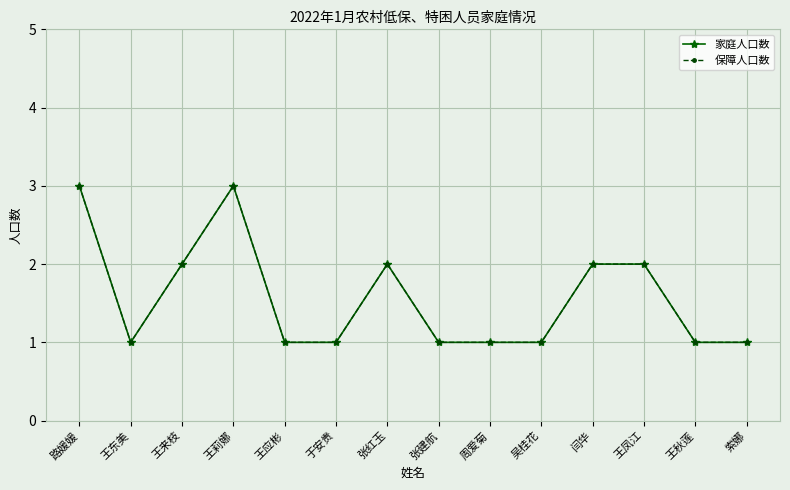

Between 闫华 and 王来枝, which is larger?

闫华